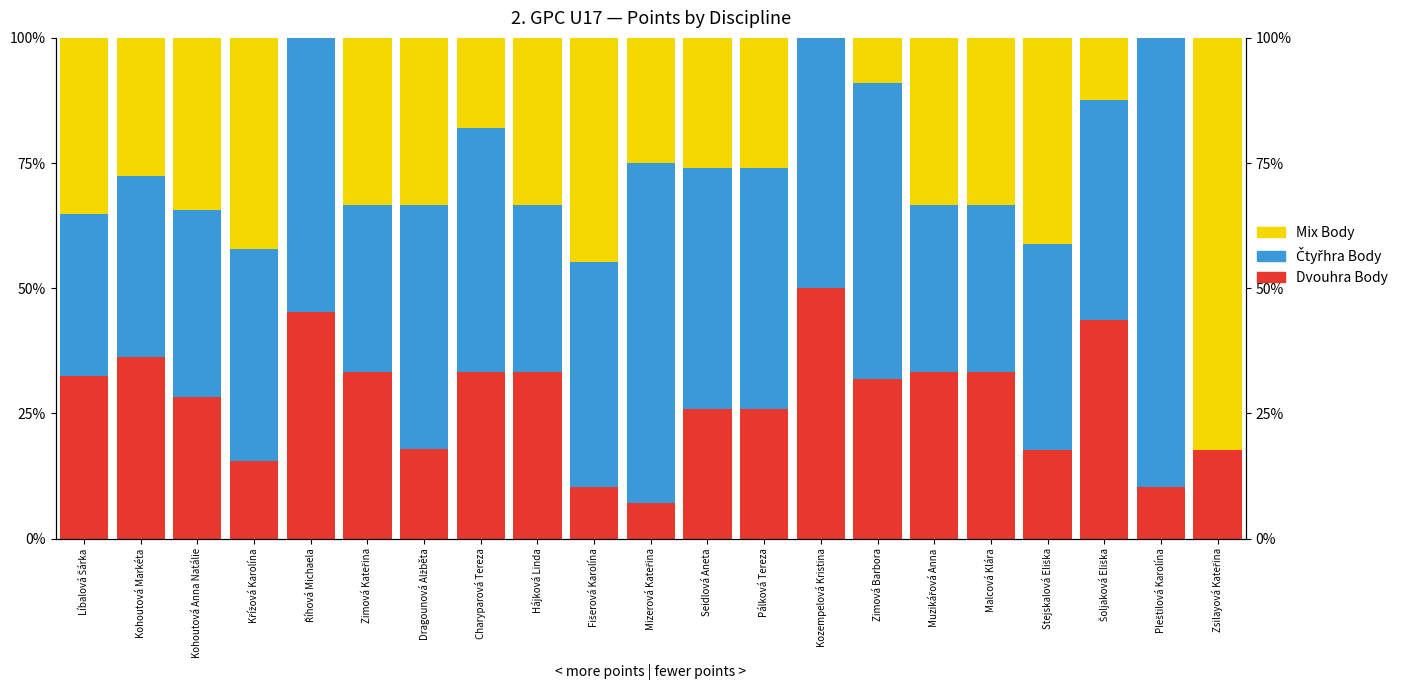

Reading right to left, what are all the values shown in this chart?

Dvouhra Body: 17.6	10.3	43.8	17.6	33.3	33.3	31.8	50.0	25.9	25.9	7.1	10.3	33.3	33.3	17.9	33.3	45.2	15.6	28.4	36.2	32.4
Čtyřhra Body: 0.0	89.7	43.8	41.2	33.3	33.3	59.1	50.0	48.1	48.1	67.9	44.8	33.3	48.7	48.7	33.3	54.8	42.2	37.3	36.2	32.4
Mix Body: 82.4	0.0	12.5	41.2	33.3	33.3	9.1	0.0	25.9	25.9	25.0	44.8	33.3	17.9	33.3	33.3	0.0	42.2	34.3	27.5	35.2